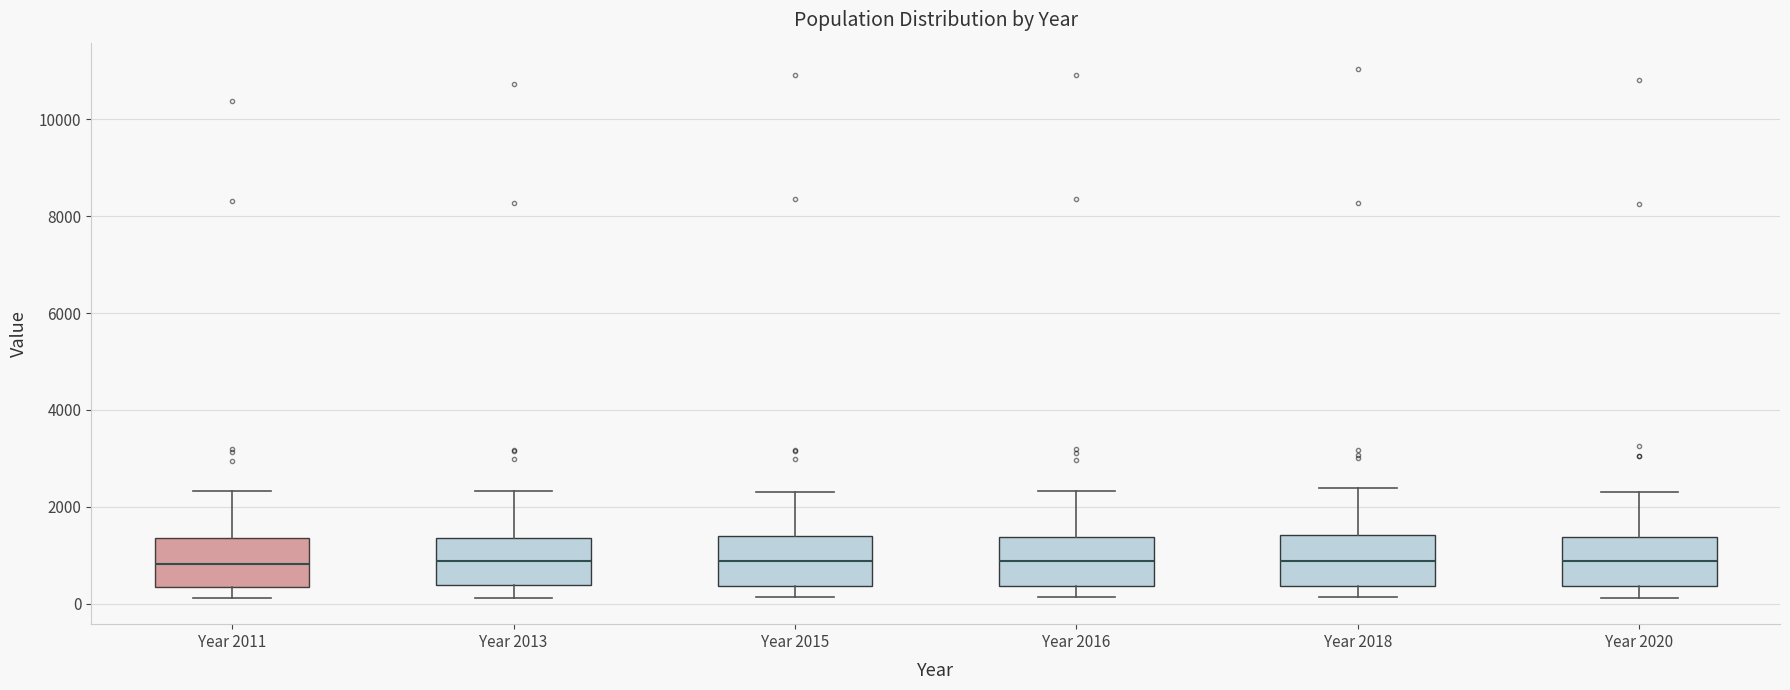

Reading left to right, read every box against the y-axis: the position of its median line, the range the box covers, and the ends of its whiskers. The values are not printed on the chart, so give them approximately, as read against the axis.

Year 2011: median 800, box 400 to 1400, whiskers 200 to 2400
Year 2013: median 800, box 400 to 1400, whiskers 200 to 2400
Year 2015: median 800, box 400 to 1400, whiskers 200 to 2400
Year 2016: median 800, box 400 to 1400, whiskers 200 to 2400
Year 2018: median 800, box 400 to 1400, whiskers 200 to 2400
Year 2020: median 800, box 400 to 1400, whiskers 200 to 2200